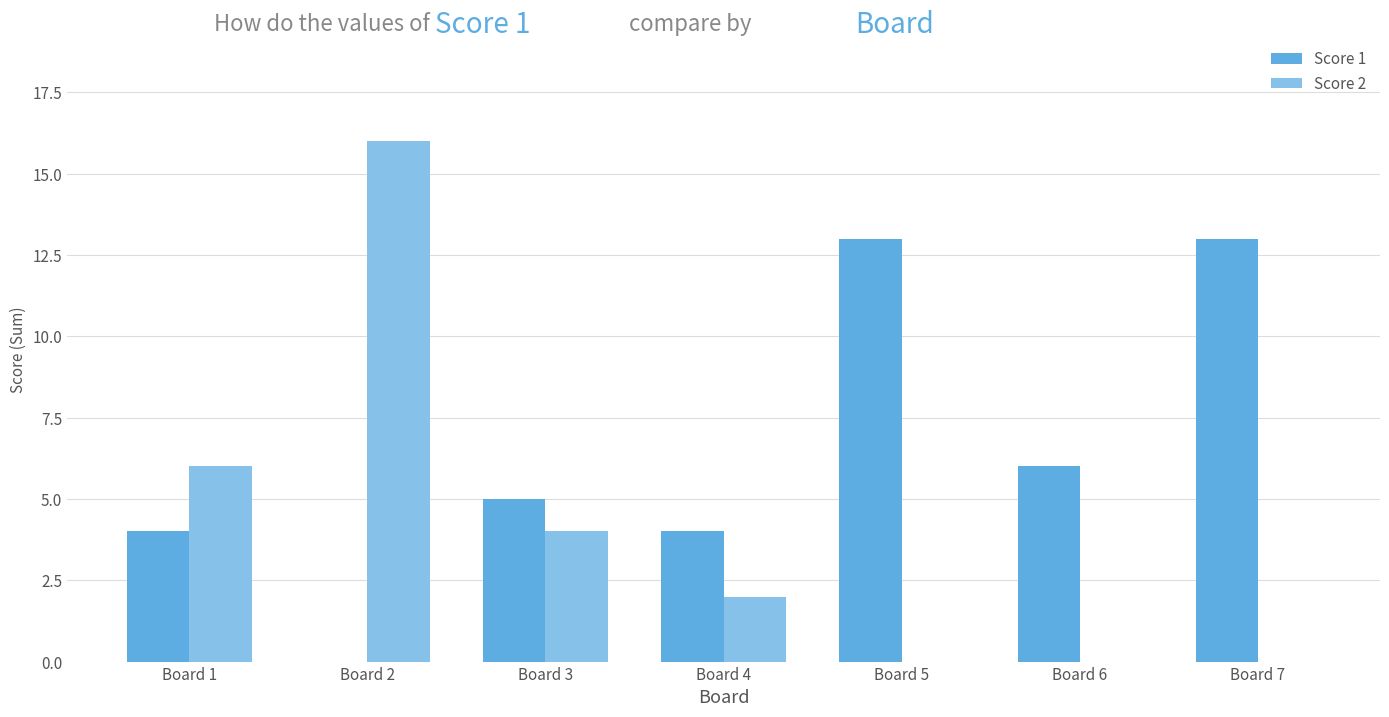

Is the value of Score 2 at Board 7 greater than the value of Score 1 at Board 5?

No